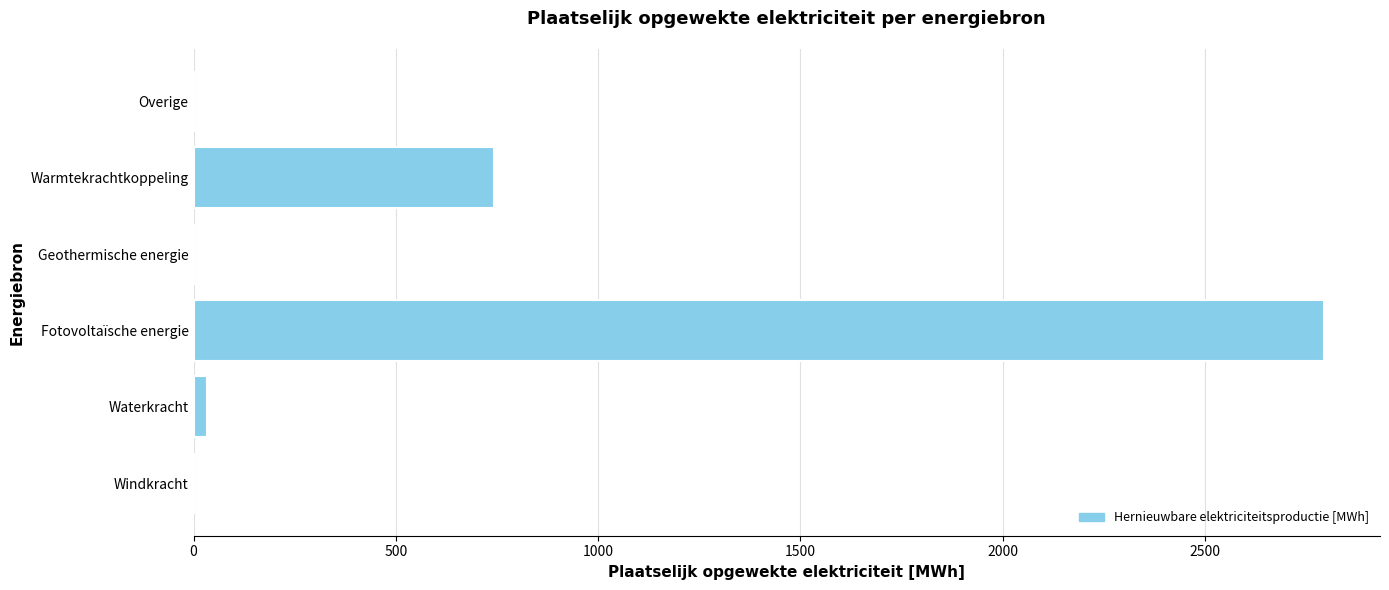

Read the value at Fotovoltaïsche energie.

2793.0